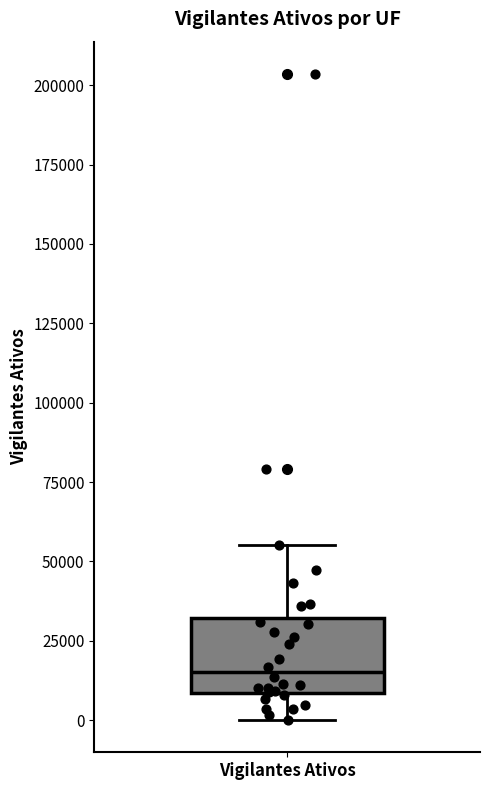

Transcribe this box plot: give where the median line is, the range the box spans, and where the two whiskers end, as read against the y-axis. The values are not printed on the chart, so give them approximately, as read against the axis.

median 15000, box 10000 to 30000, whiskers 0 to 55000